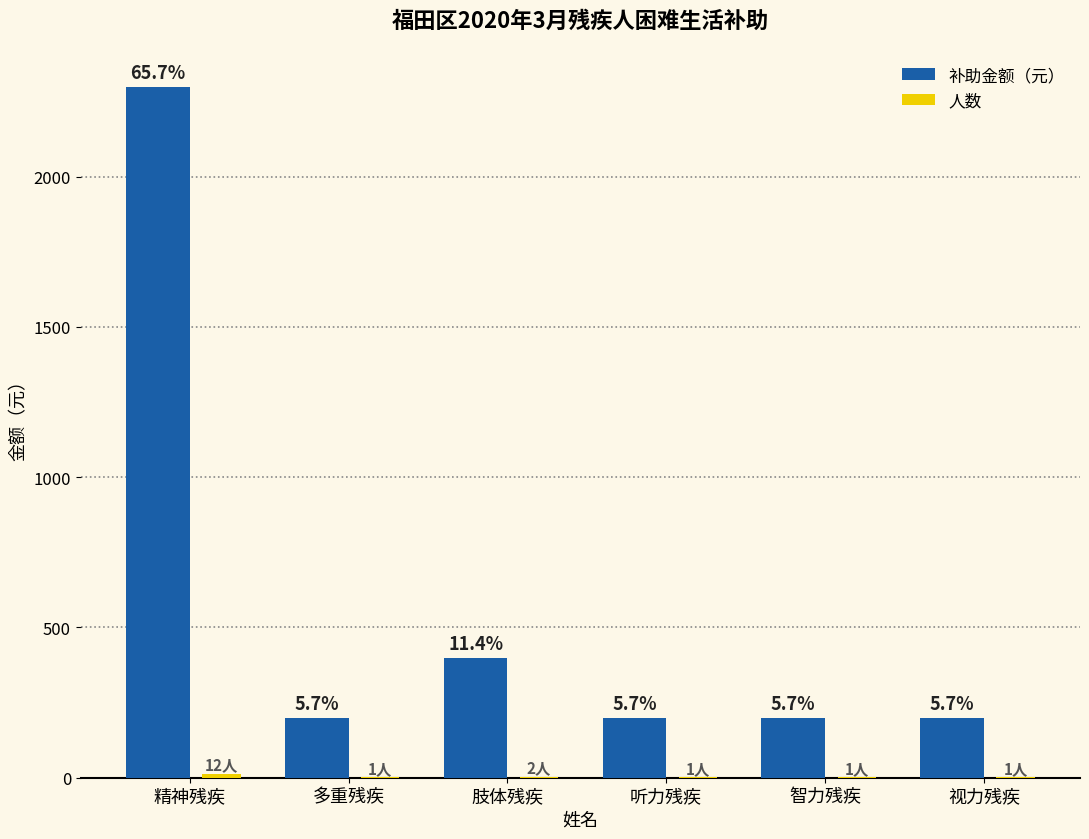

How many groups of bars are there?

6